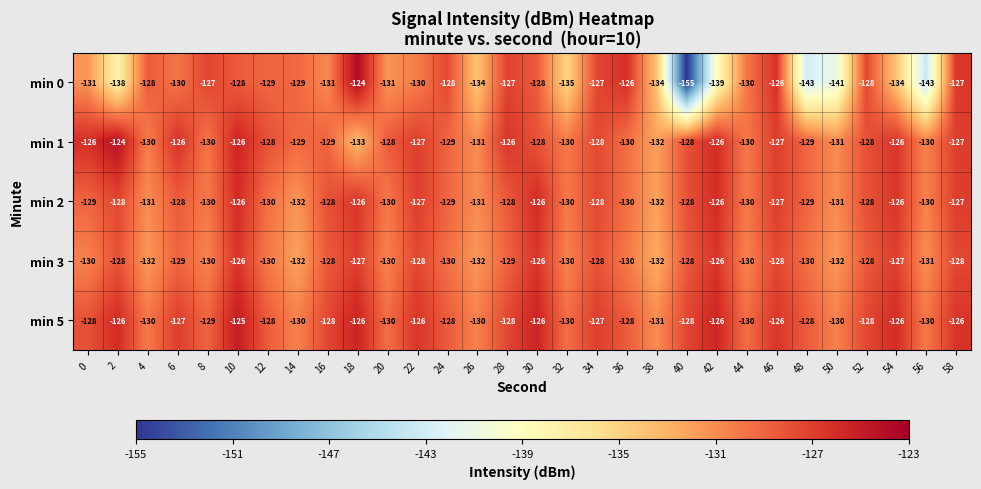

What is the sum of the min 2 values at 50 and 40?

-259